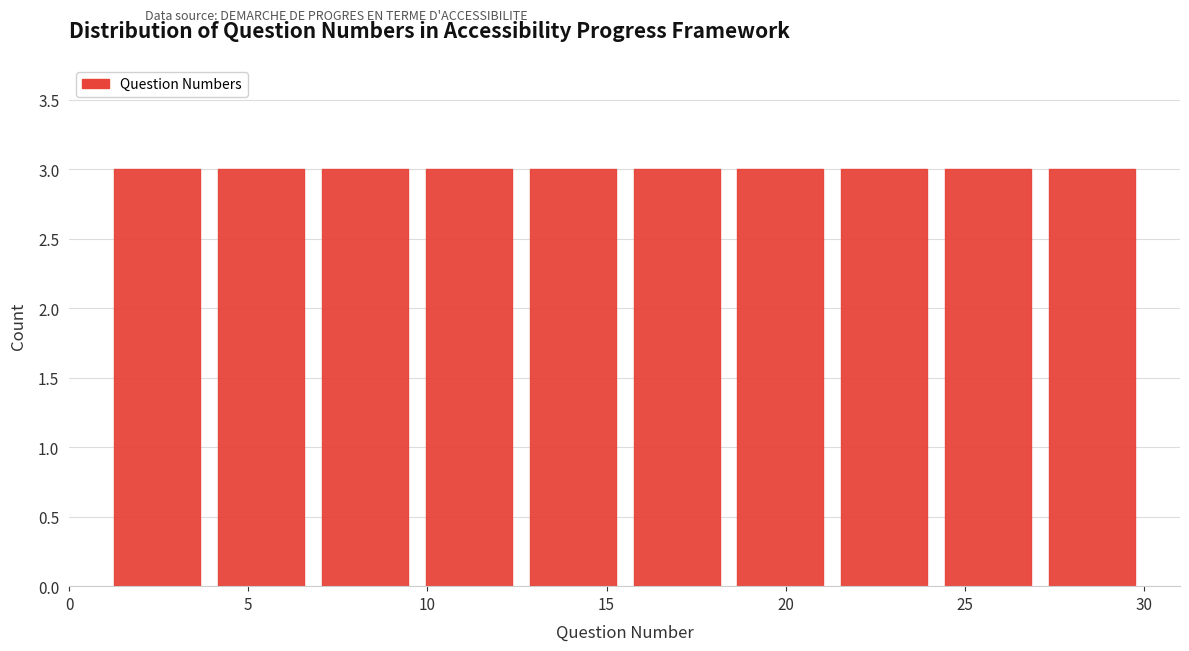

Reading left to right, list every bar in this chart as the range it spans on the x-axis followed by its height. Neither the bar edges nor the heights are printed on the chart, so give them approximately, as read against the axes.

1.0 to 3.9: 3
3.9 to 6.8: 3
6.8 to 9.7: 3
9.7 to 12.6: 3
12.6 to 15.5: 3
15.5 to 18.4: 3
18.4 to 21.3: 3
21.3 to 24.2: 3
24.2 to 27.1: 3
27.1 to 30.0: 3